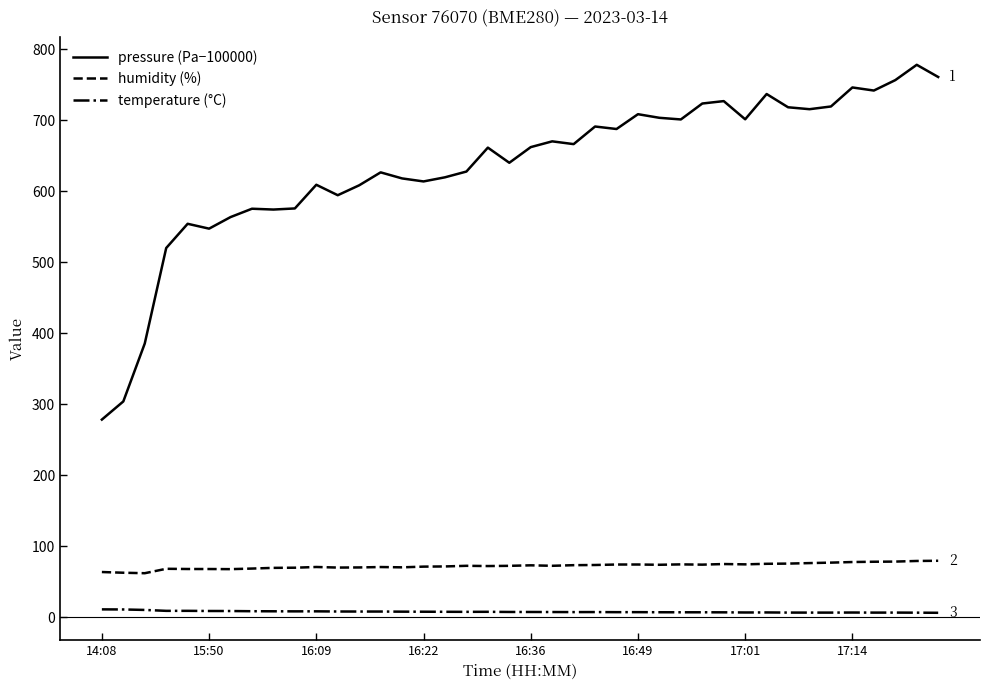

What is the maximum value shown in the chart?

778.2